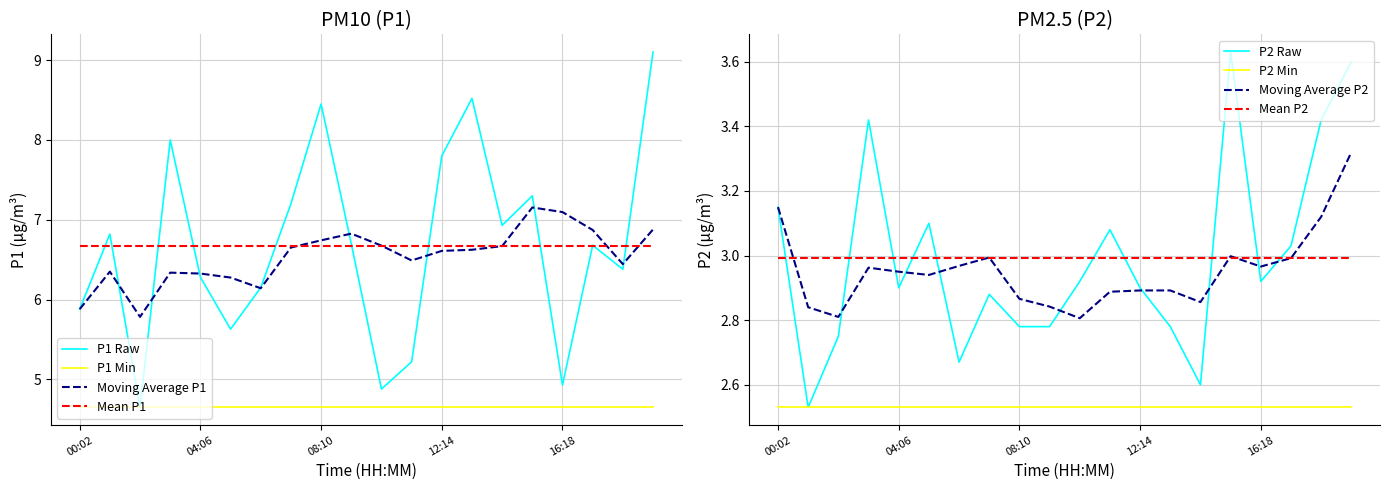

Between 05:07 and 19:21, which is larger?

19:21